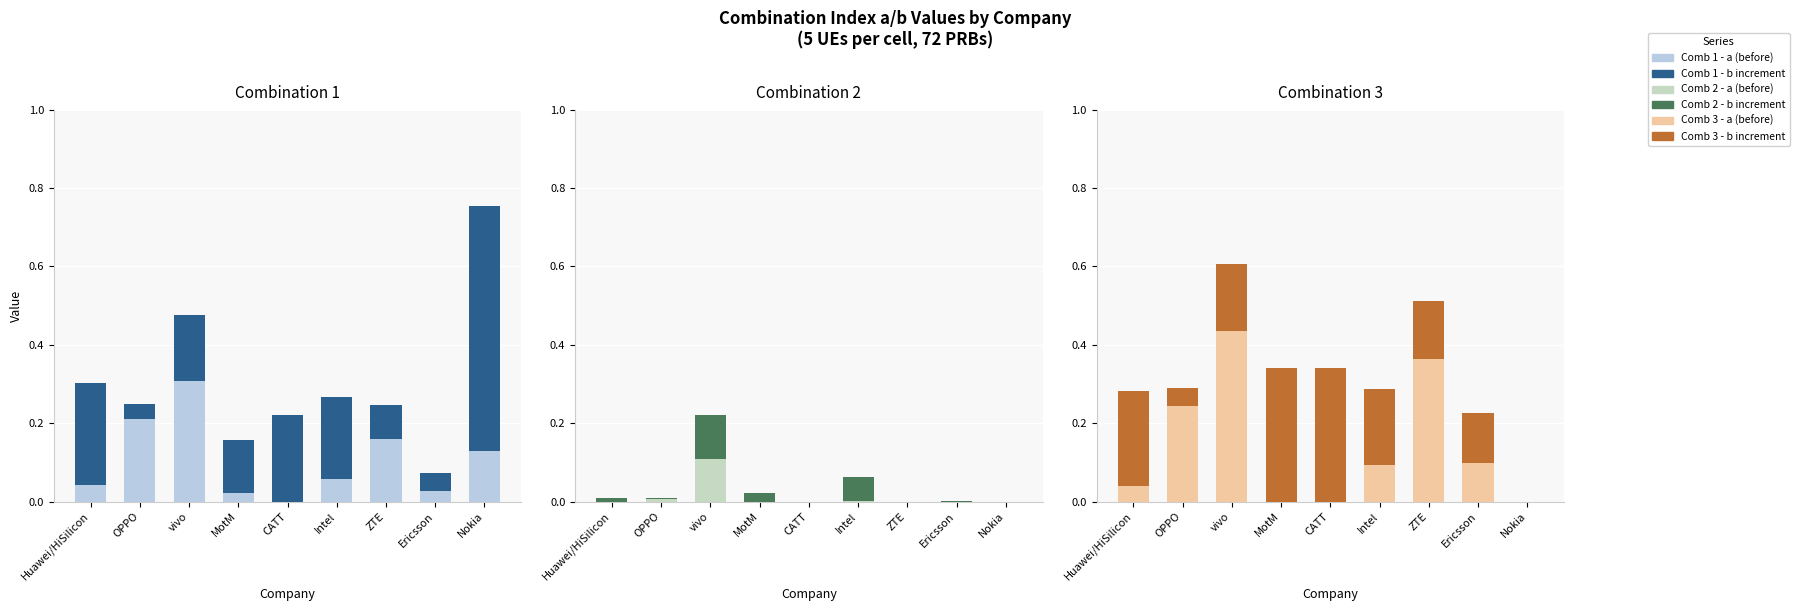

At which category does the chart reach its minimum across all series?

CATT